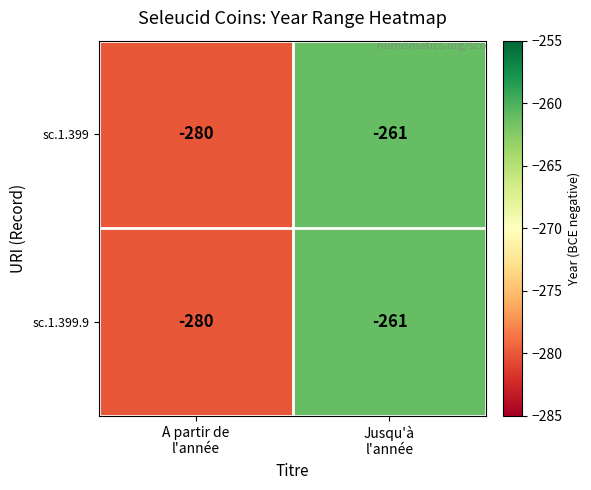

Reading left to right, what are all the values shown in this chart?

sc.1.399: -280	-261
sc.1.399.9: -280	-261